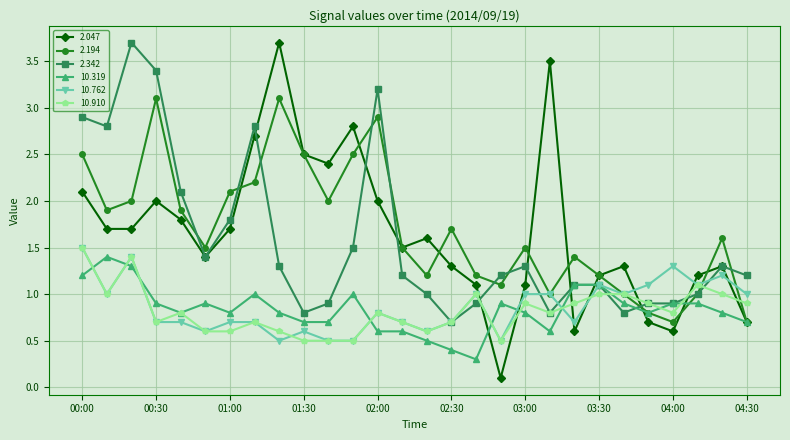

What is the value of the 10.910 point at the 26th from the left?

1.1